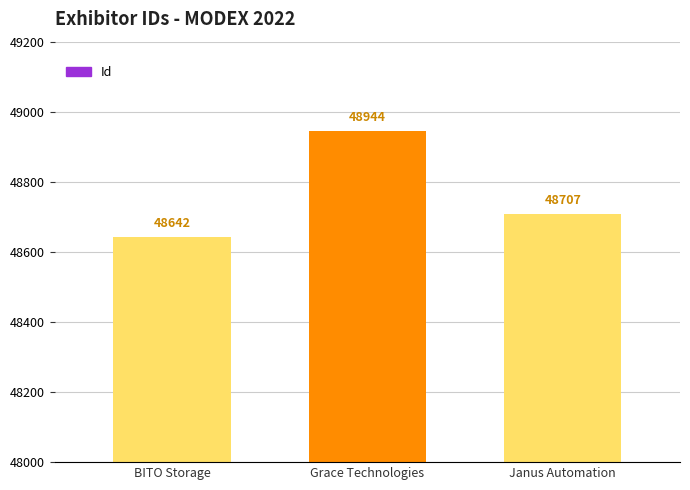

Count the values in the range 48642 to 48944.

3